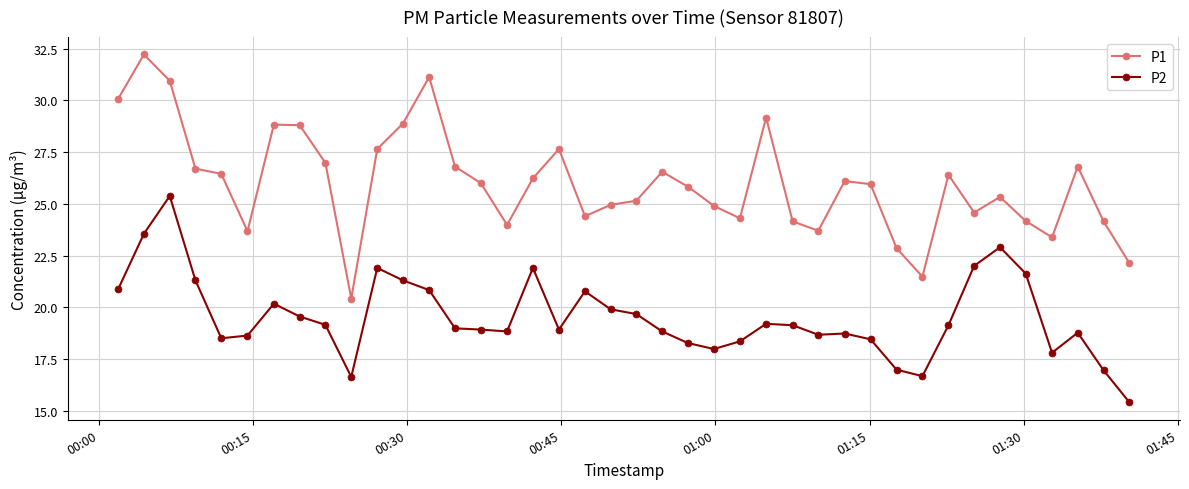

What is the average value of the P2 series?

19.5